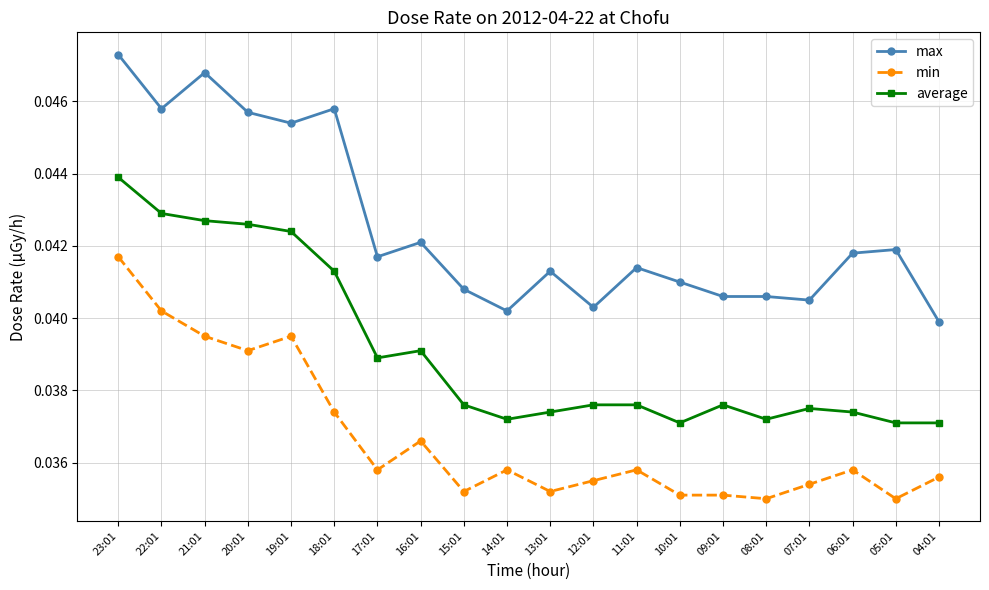

What is the sum of the average values at 18:01 and 12:01?

0.1